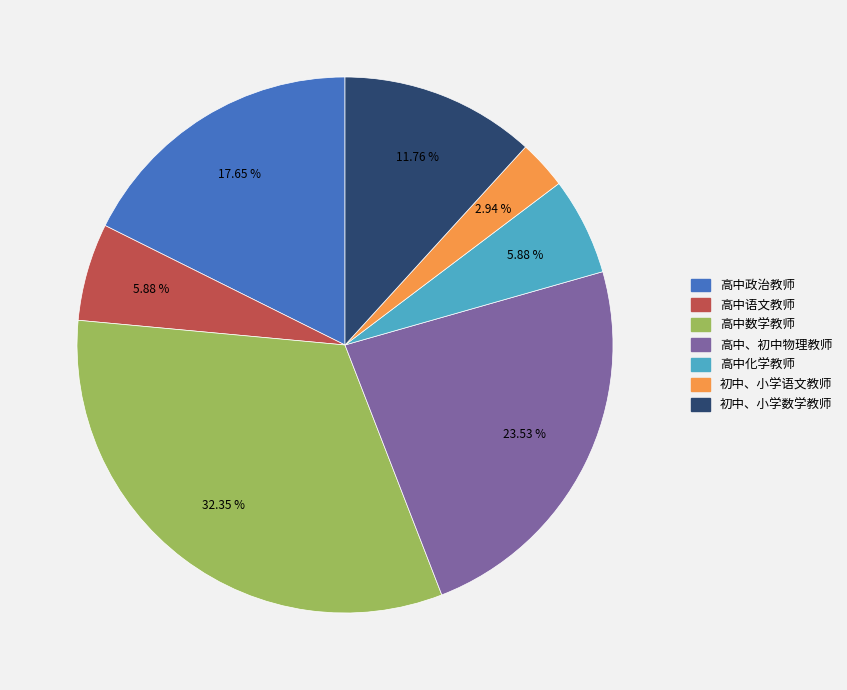

Is the sum of 初中、小学语文教师 and 高中、初中物理教师 greater than half?

No